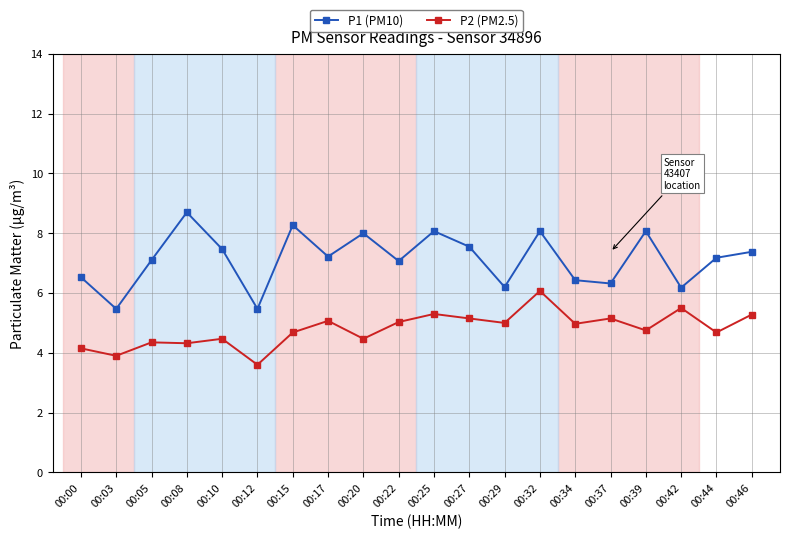

Rank the series at 00:39 from highest to lowest value.

P1 (PM10), P2 (PM2.5)